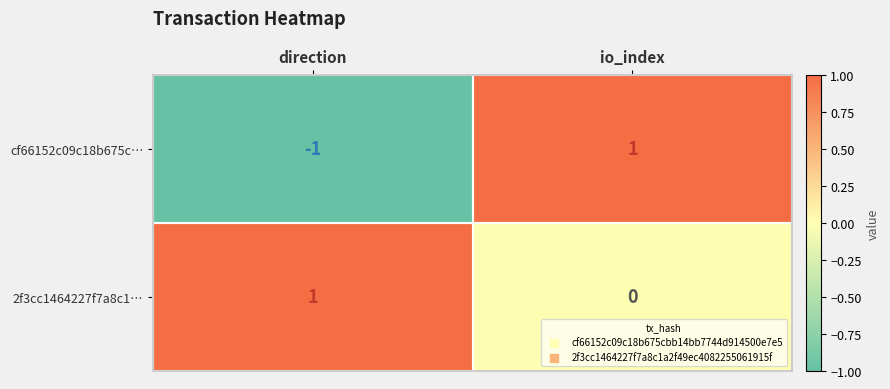

How many distinct data groups are displayed?

2